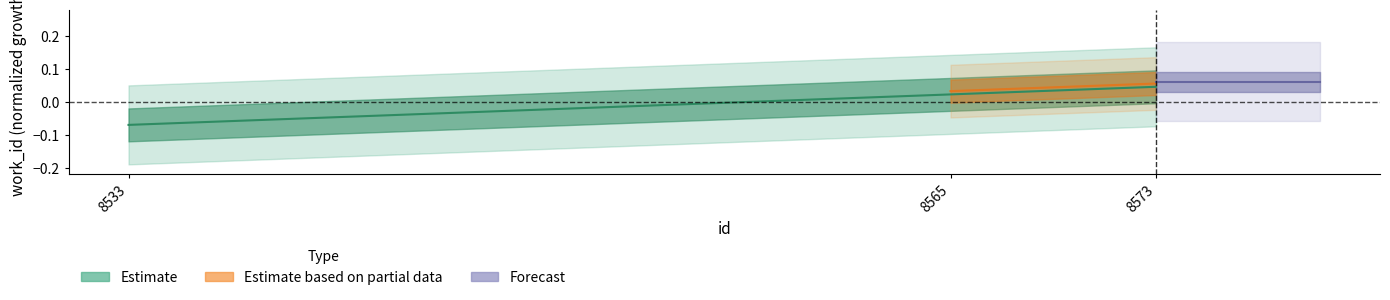

Rank the categories by value from highest to lowest.

8573, 8565, 8533